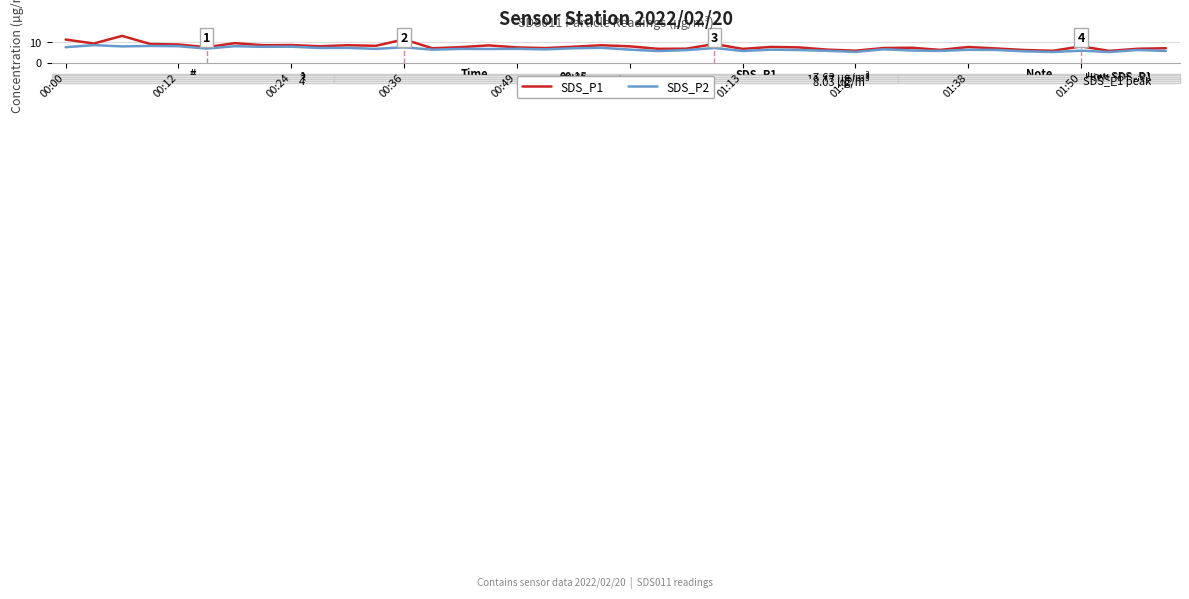

Which series has the largest total across all categories?

SDS_P1